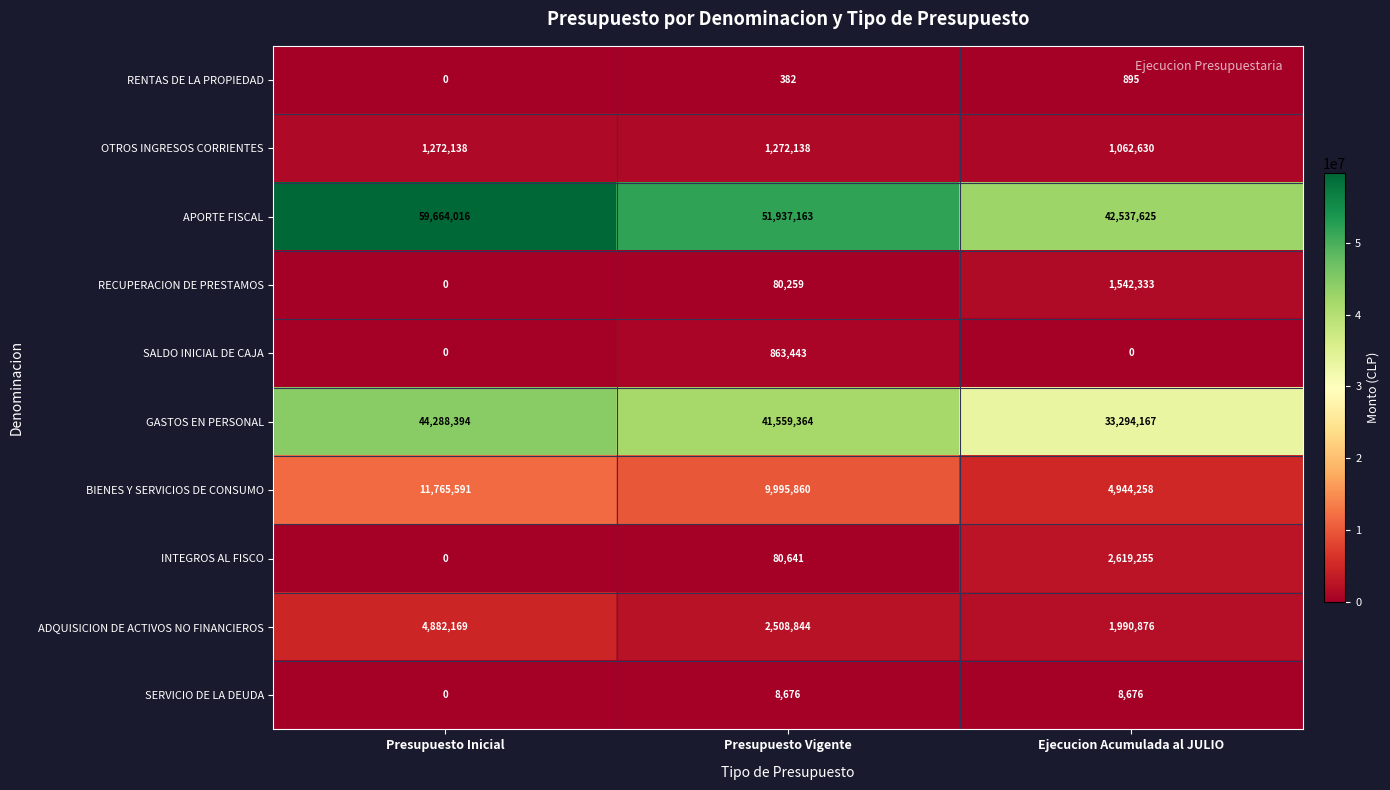

Which series has the largest range (max minus min)?

APORTE FISCAL